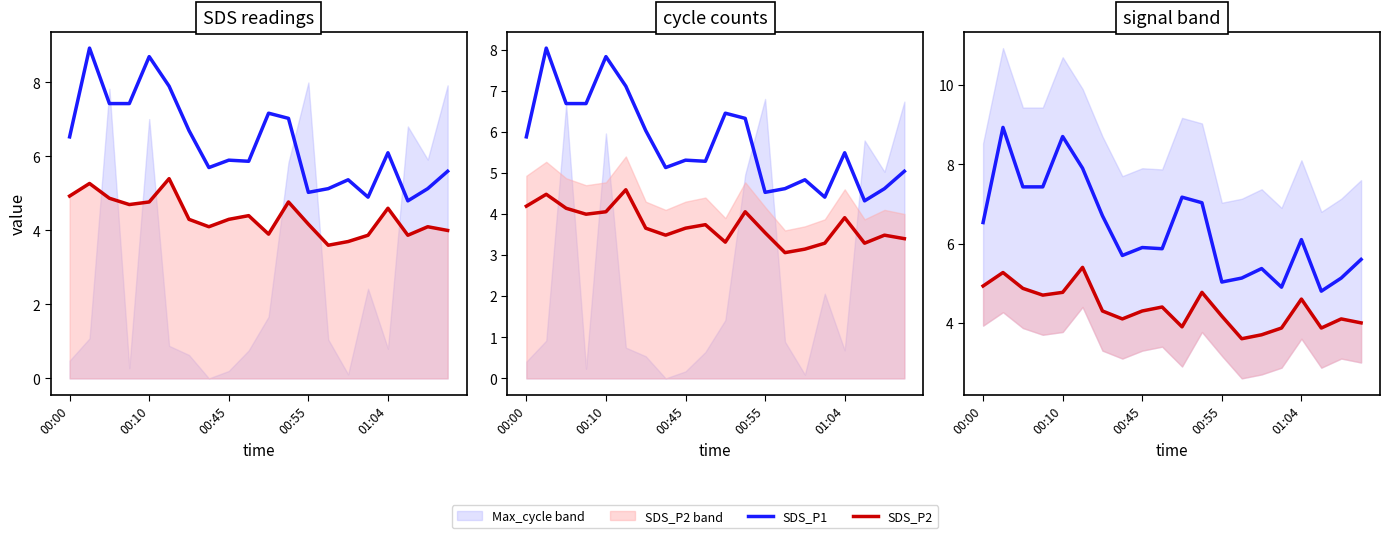

How many lines are shown in the chart?

2